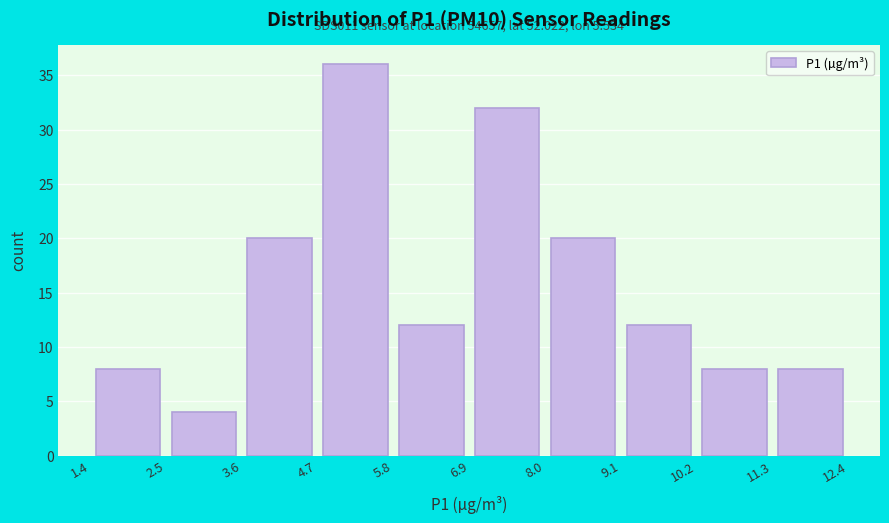

Which range on the x-axis has the tallest bar?

4.7 to 5.8